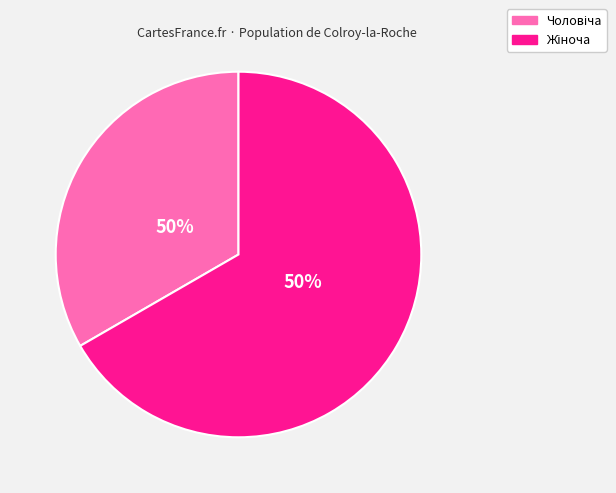

Is the sum of Чоловіча and Жіноча greater than half?

Yes